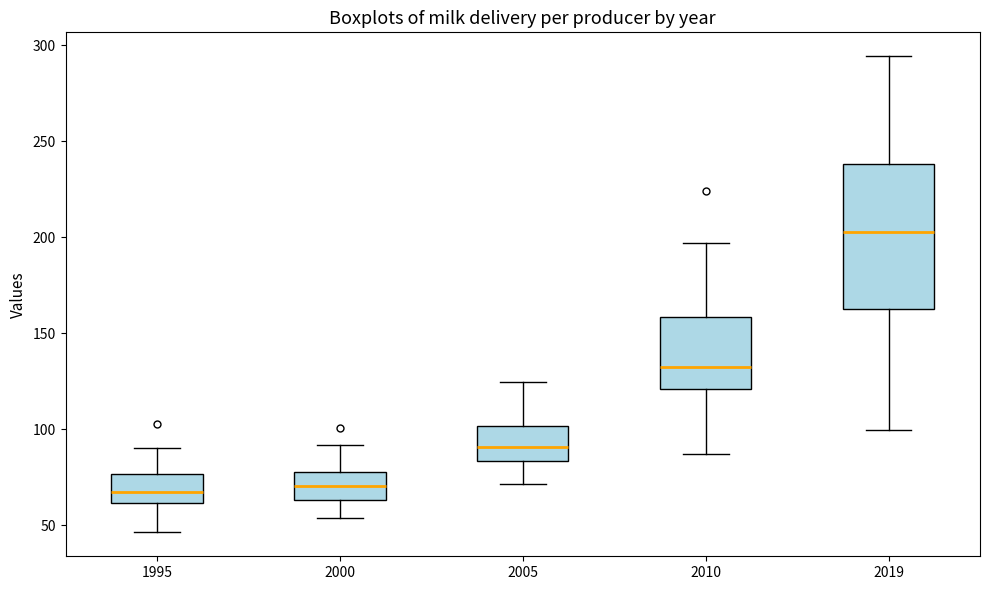

Where does the lower whisker of the box at x = 2000 end on the y-axis? The values are not printed on the chart, so give them approximately, as read against the axis.

55